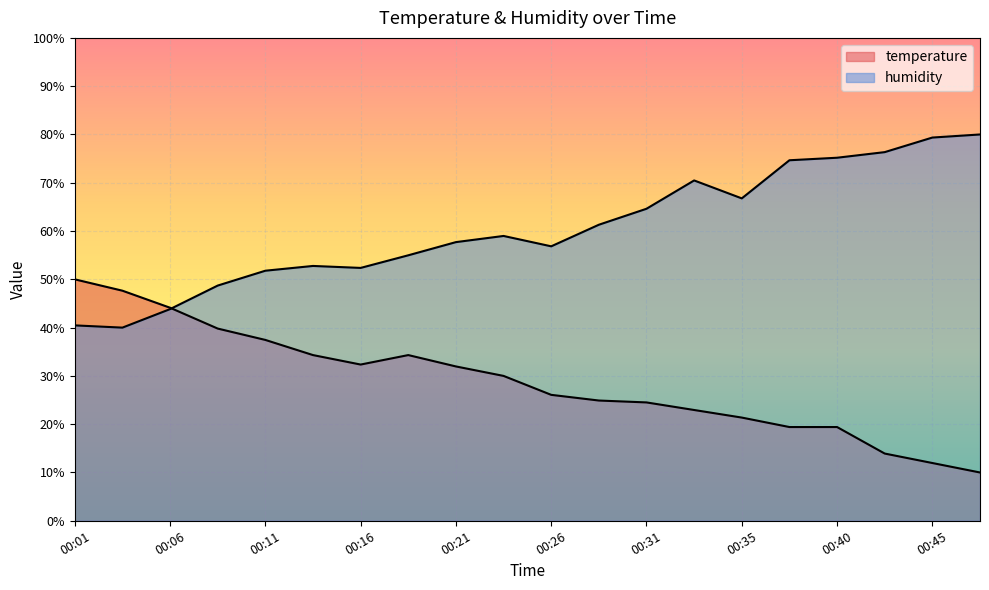

How many series are shown in this chart?

2